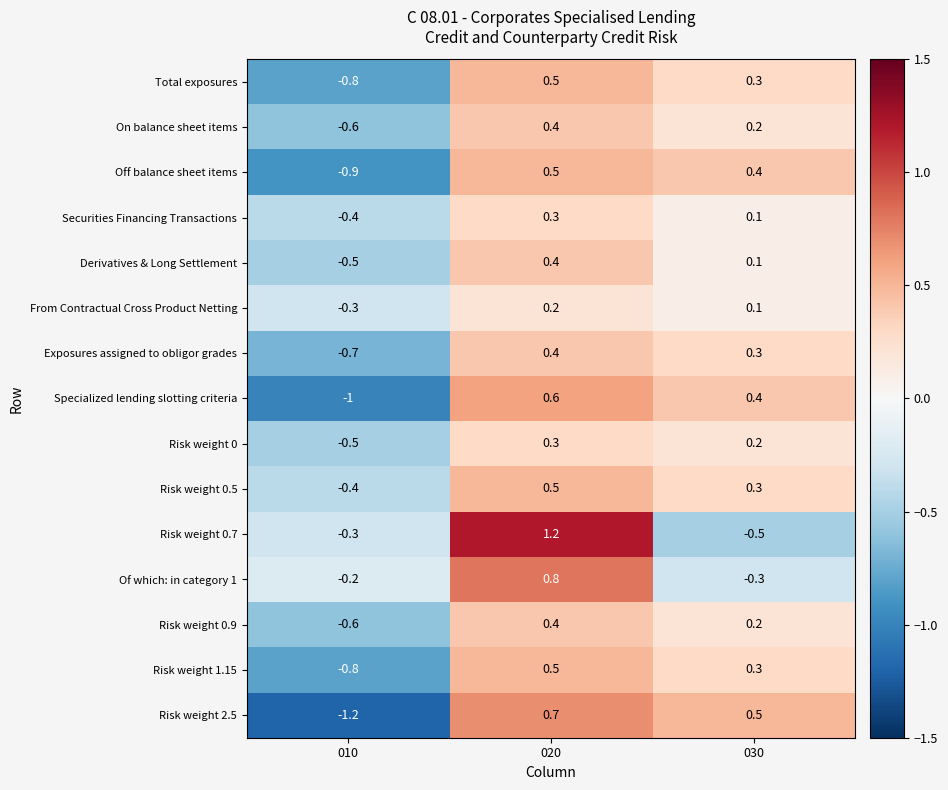

Which series has the largest range (max minus min)?

Risk weight 2.5